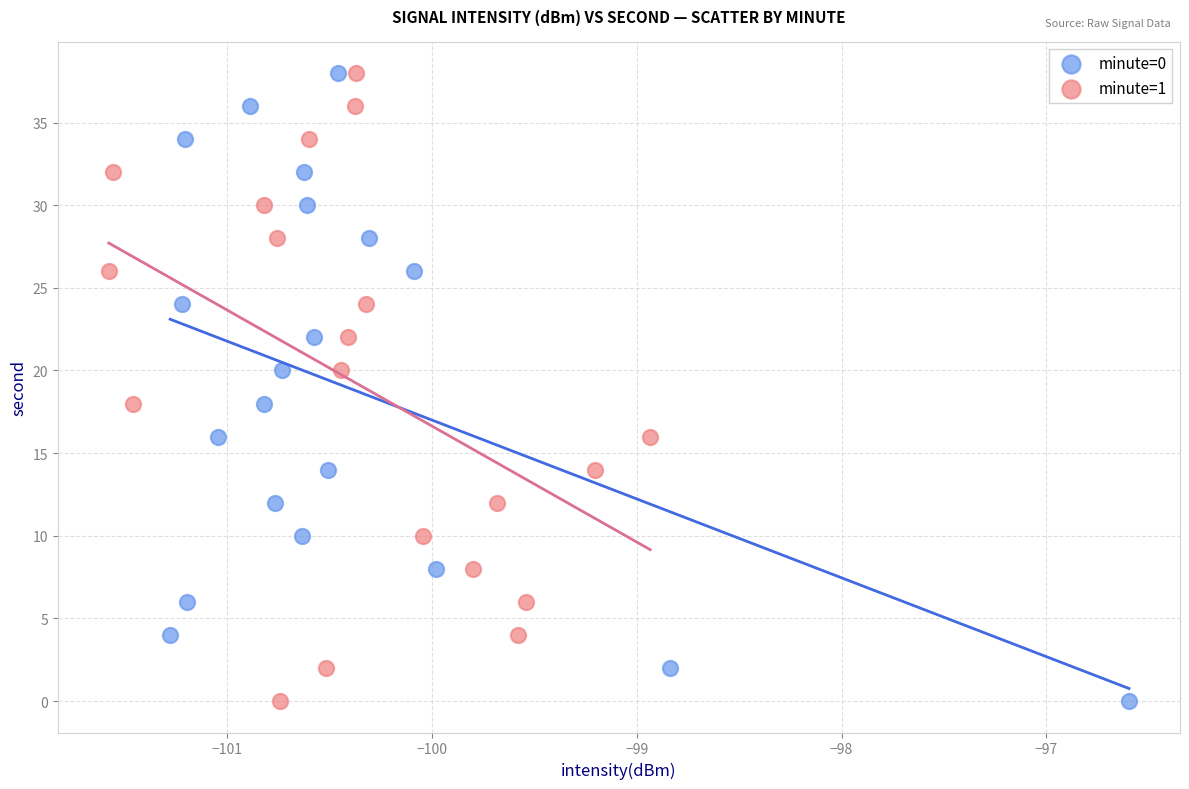

What are all the series names shown in the legend?

minute=0, minute=1